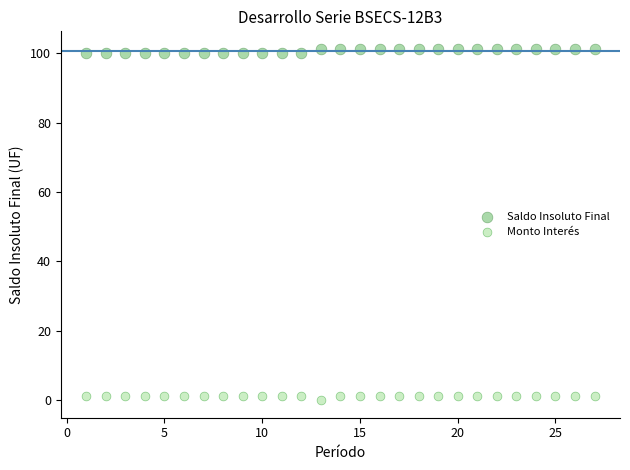

Which series contains the lowest Y value?

Monto Interés